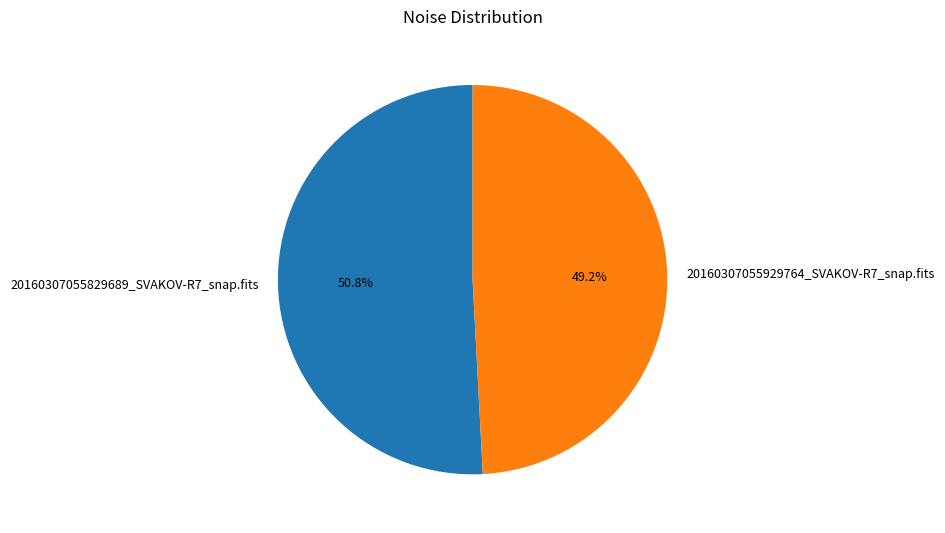

The 20160307055929764_SVAKOV-R7_snap.fits slice represents 49% of the pie. True or false?

True